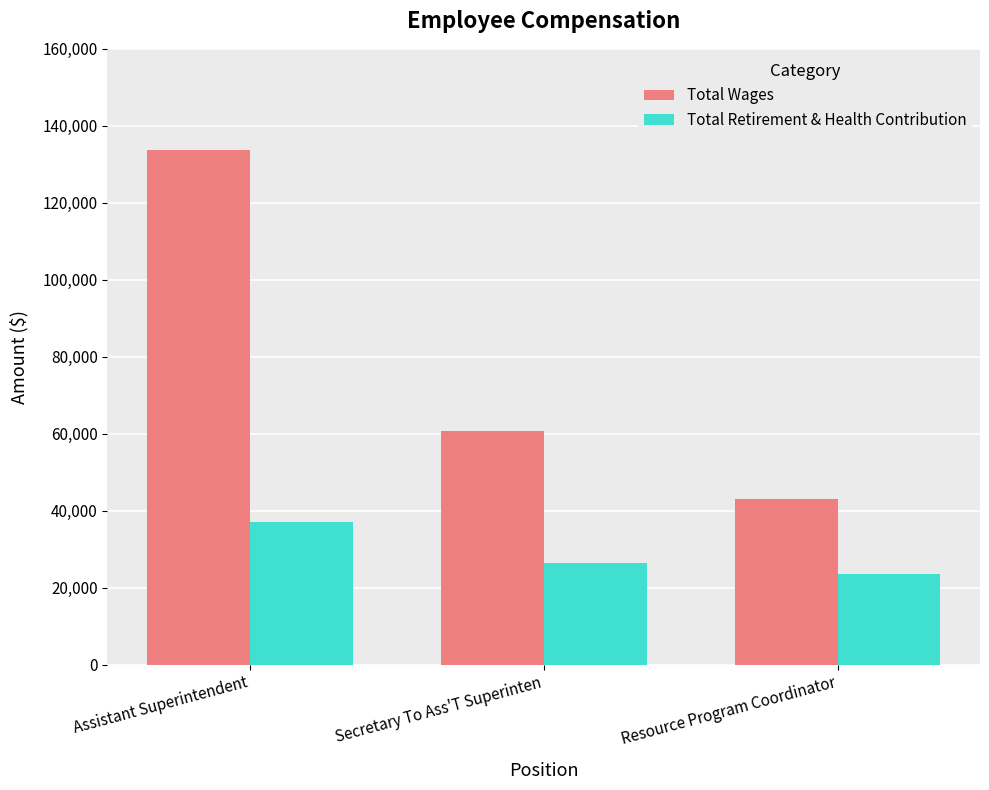

How many groups of bars are there?

3